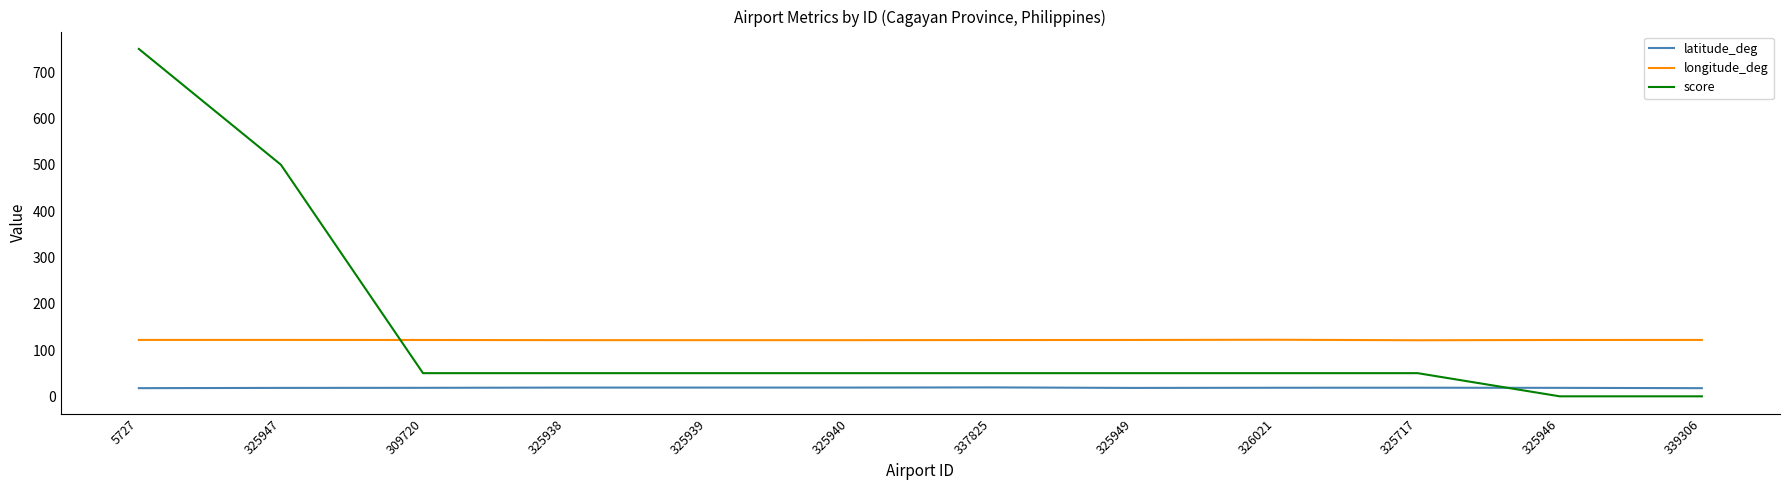

How many series are shown in this chart?

3